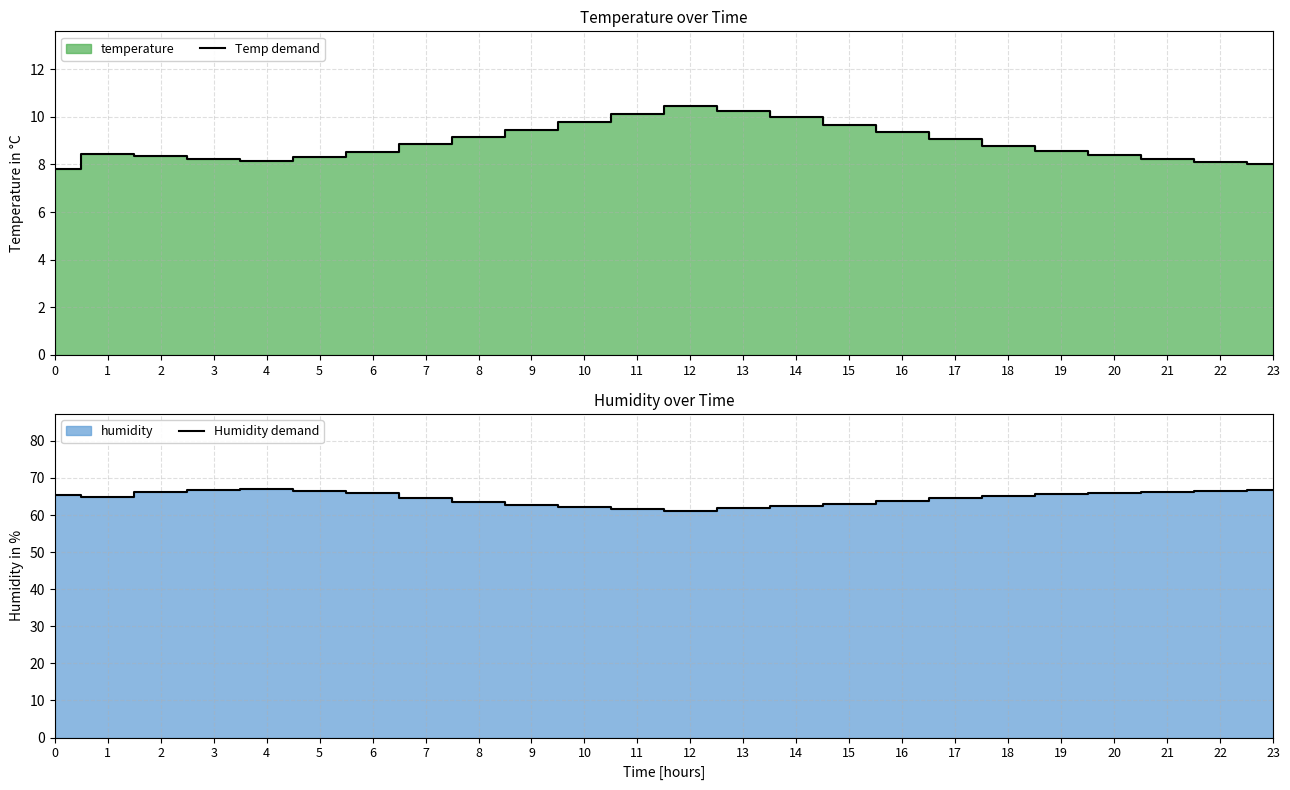

Does the chart display data point markers on the line(s)?

No